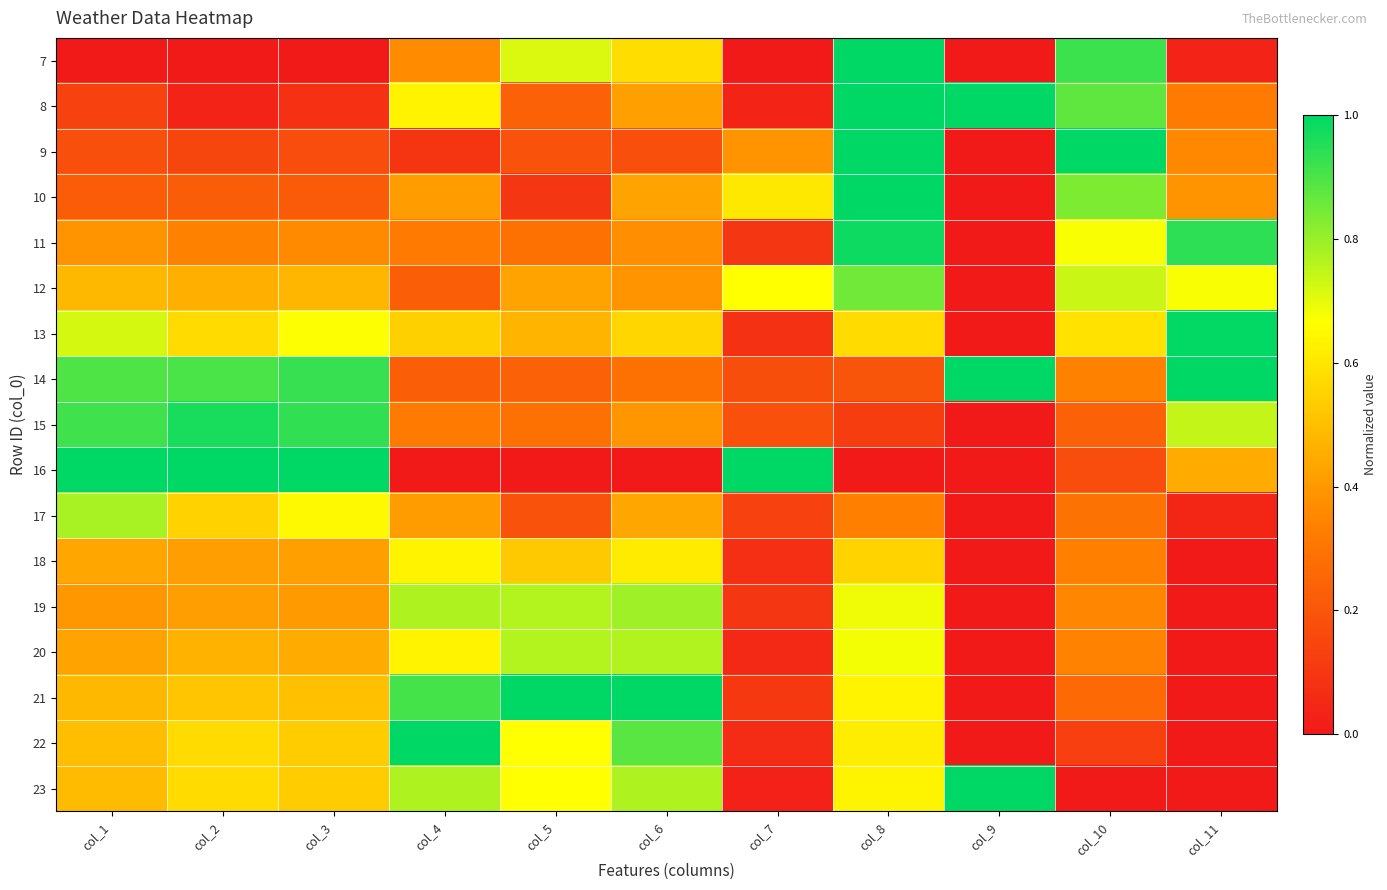

List the series in order of their peak value, lowest first.

18, 20, 17, 19, 12, 15, 11, 13, 10, 7, 8, 9, 14, 16, 21, 22, 23